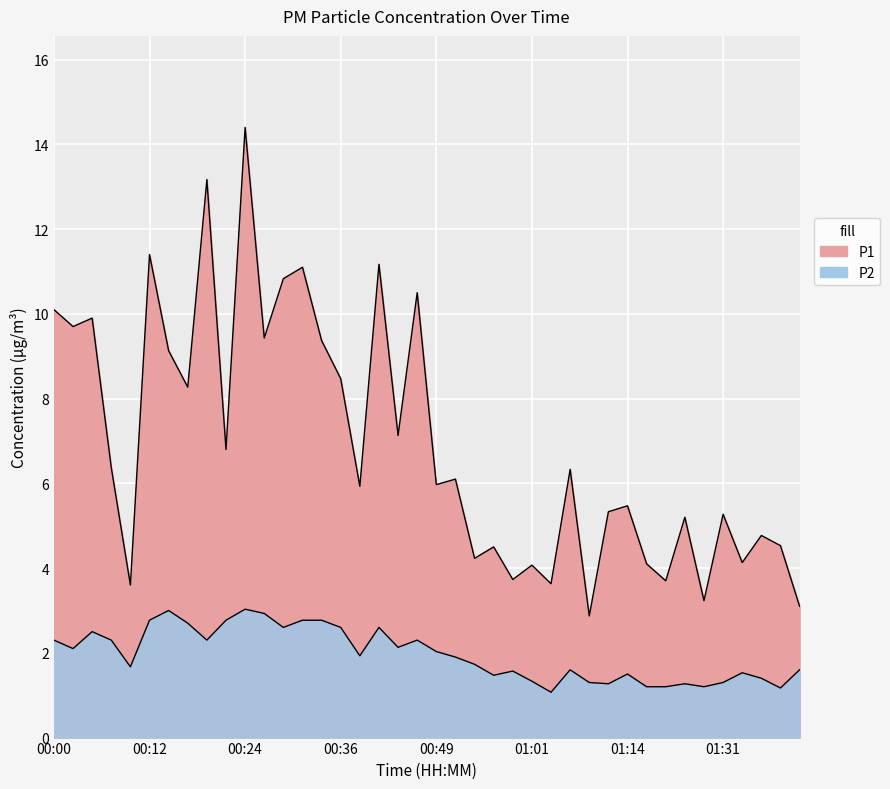

True or false: P2 and P1 intersect in this chart.

False